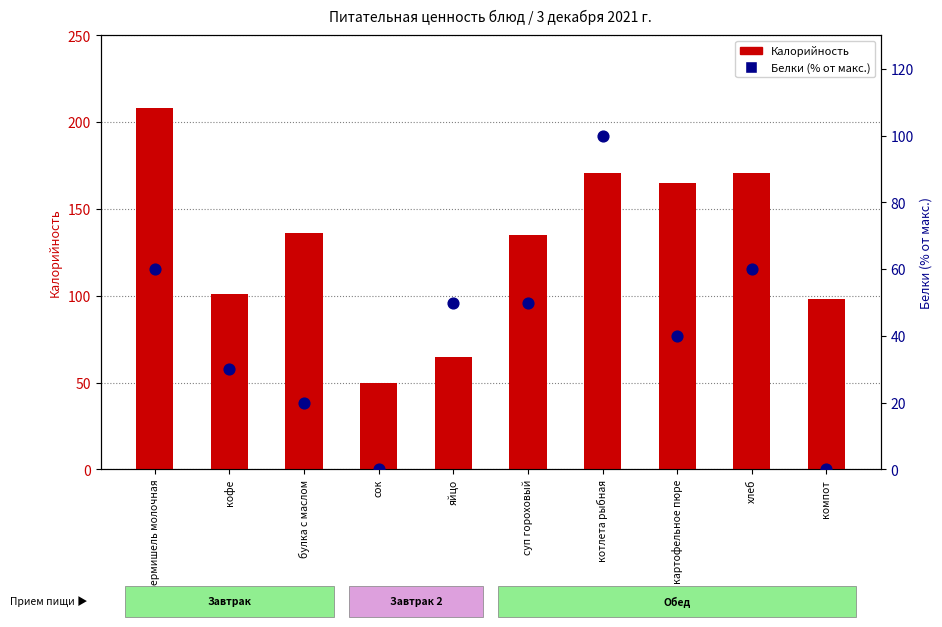

Which series contains the highest Y value?

Калорийность